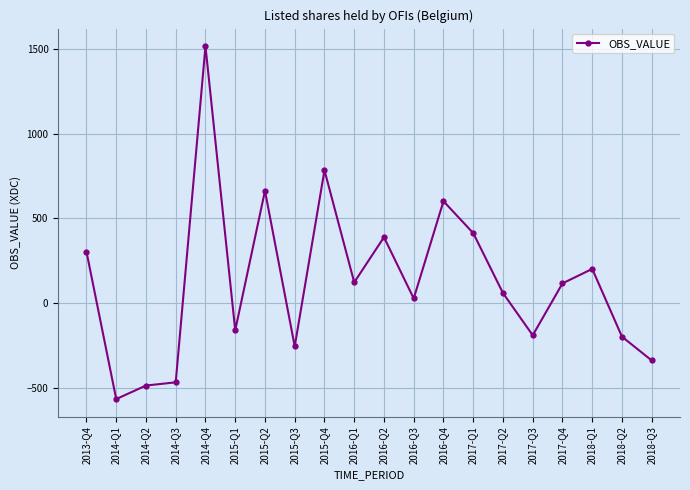

What is the label of the 11th point from the right?

2016-Q1